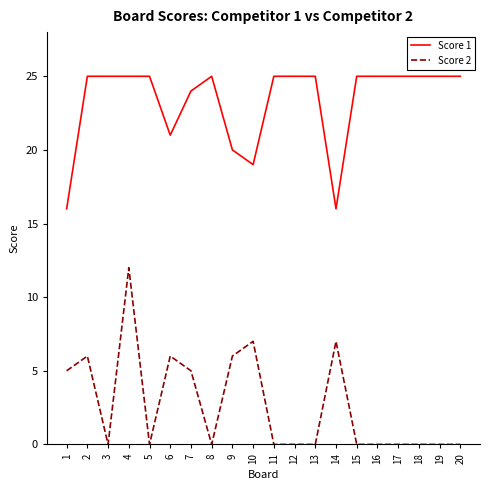

Does the chart display data point markers on the line(s)?

No